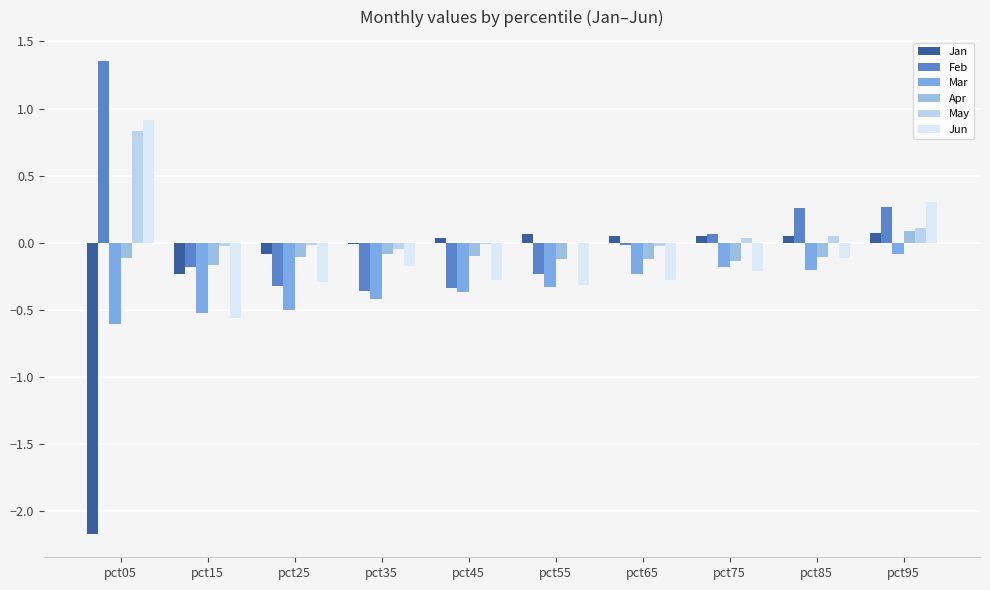

Is it true that Jan equals 0.0 at pct95?

False